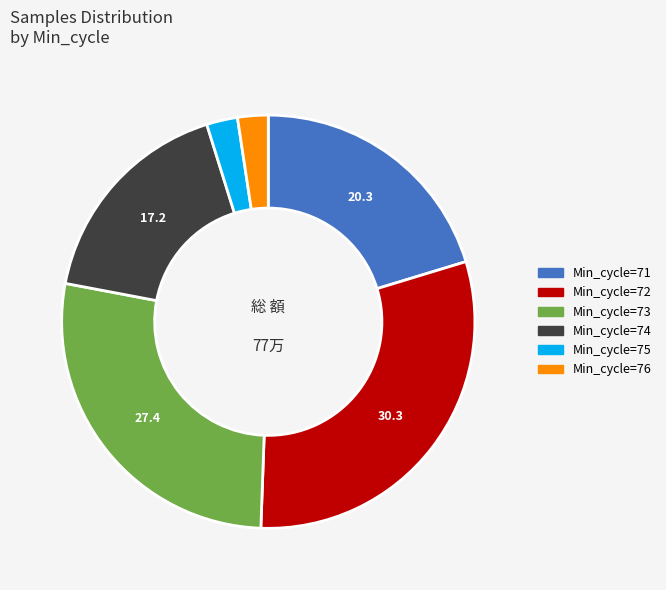

Does any single category account for the majority?

No